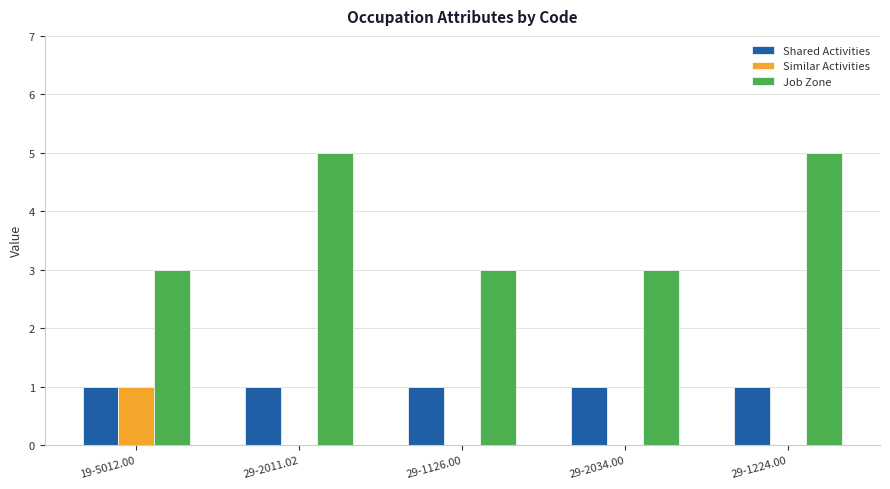

Reading left to right, list all the values displayed in this chart.

Shared Activities: 19-5012.00=1	29-2011.02=1	29-1126.00=1	29-2034.00=1	29-1224.00=1
Similar Activities: 19-5012.00=1	29-2011.02=0	29-1126.00=0	29-2034.00=0	29-1224.00=0
Job Zone: 19-5012.00=3	29-2011.02=5	29-1126.00=3	29-2034.00=3	29-1224.00=5